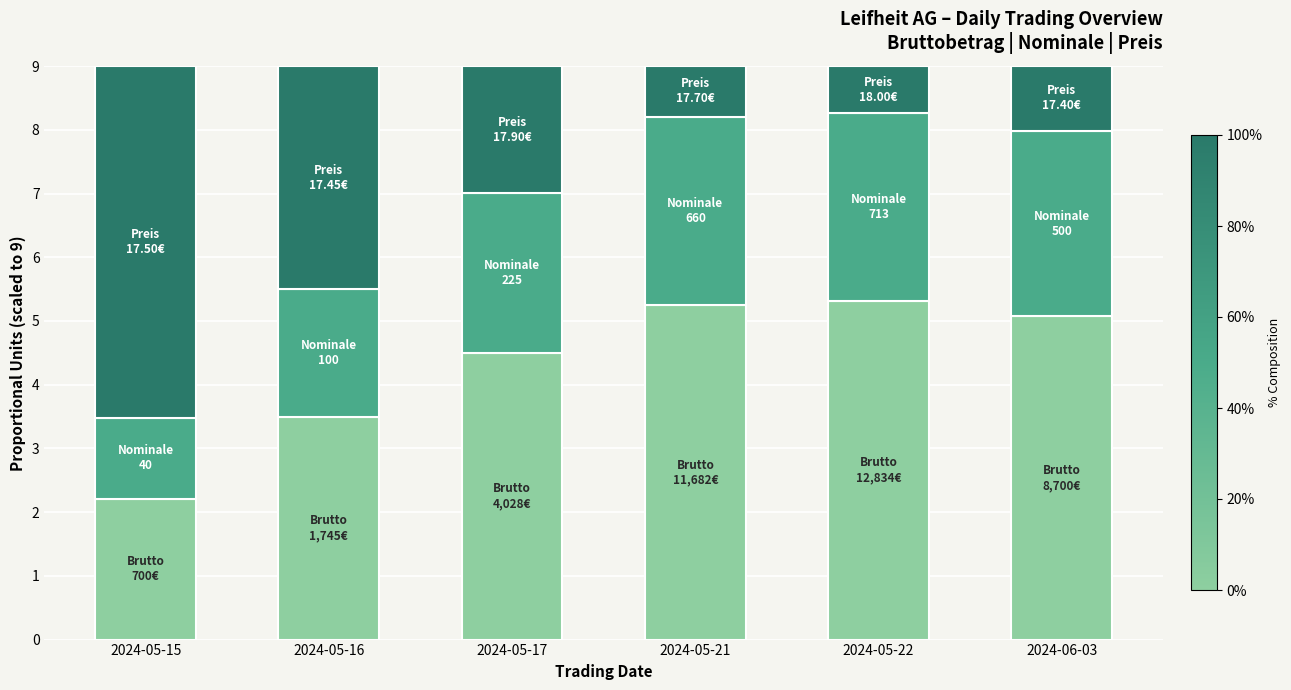

Reading right to left, transcribe the values for Bruttobetrag.

2024-06-03=5.1	2024-05-22=5.3	2024-05-21=5.2	2024-05-17=4.5	2024-05-16=3.5	2024-05-15=2.2